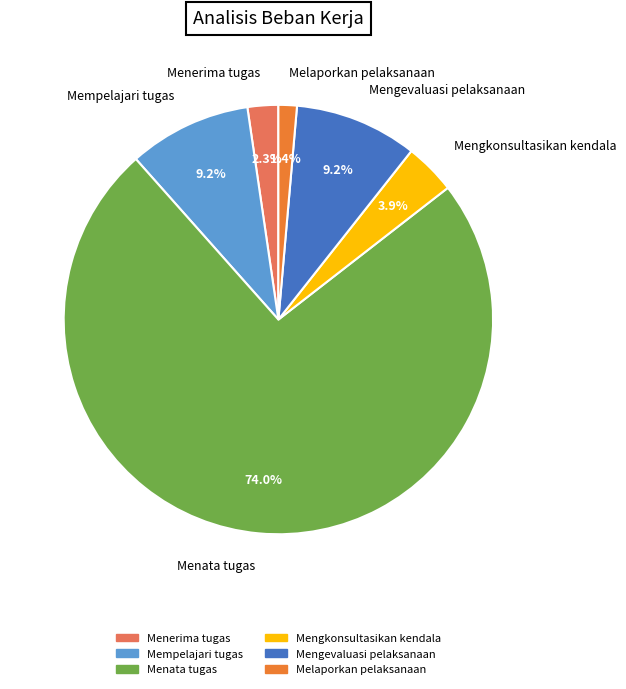

Is there any slice that represents more than half of the pie?

Yes